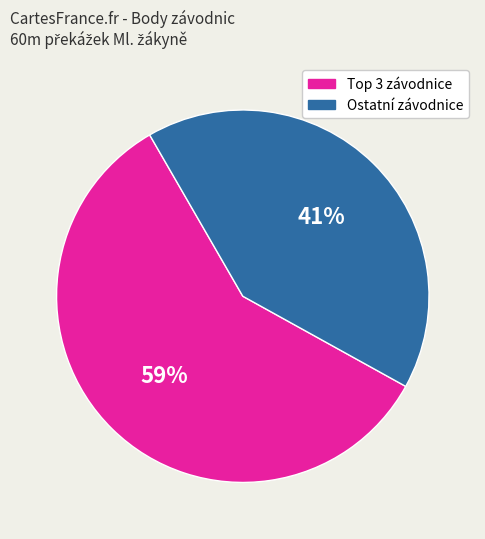

True or false: Ostatní závodnice accounts for 36% of the total.

False